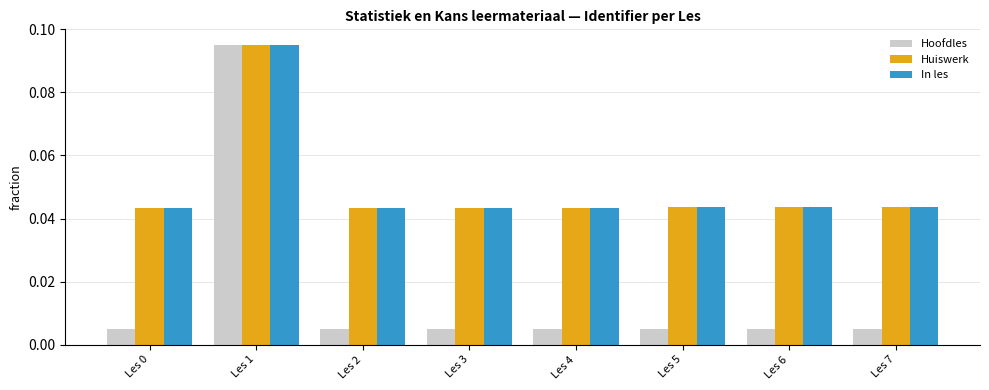

At which category is the sum across all series the highest?

Les 1